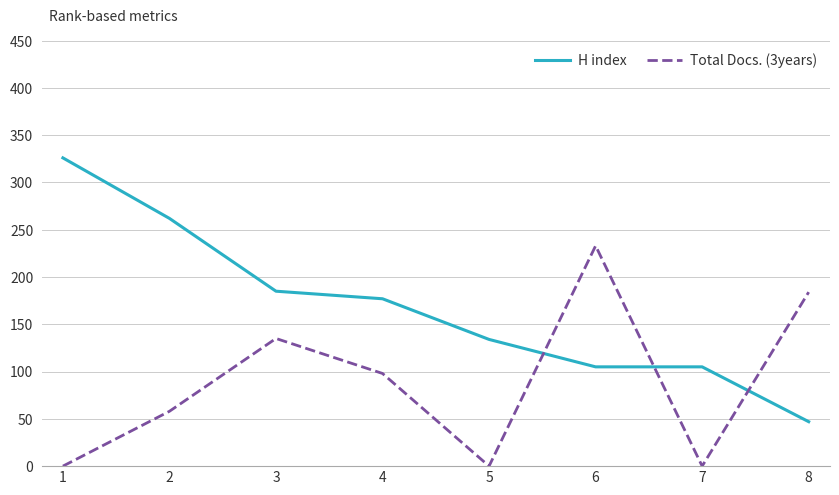

In Total Docs. (3years), how many points are higher than both neighbors (excluding endpoints)?

2